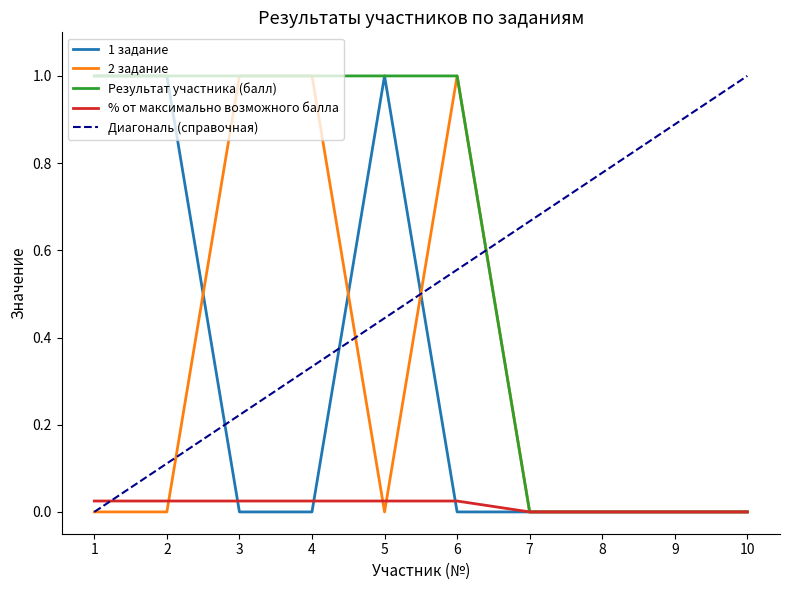

True or false: 1 задание has a value of -0.7 at 6.

False